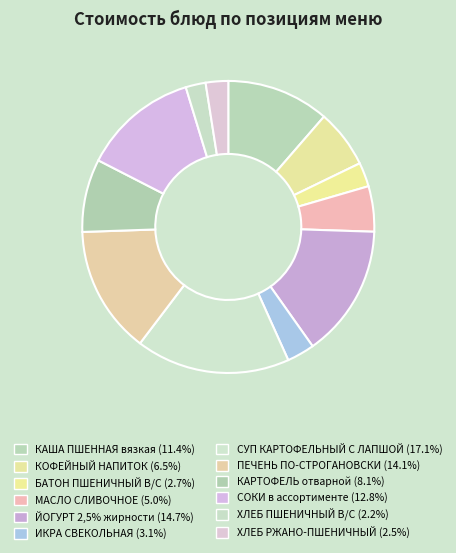

To the nearest percent, what portion does ПЕЧЕНЬ ПО-СТРОГАНОВСКИ represent?

14%